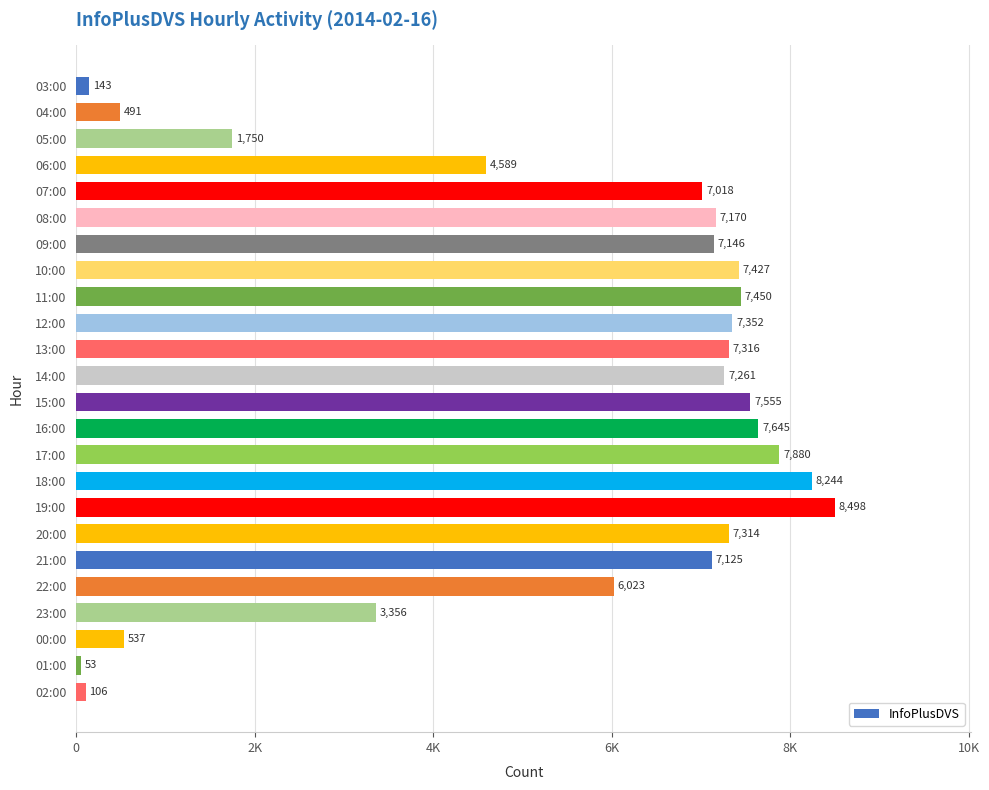

List the labels in order of value, largest first.

19:00, 18:00, 17:00, 16:00, 15:00, 11:00, 10:00, 12:00, 13:00, 20:00, 14:00, 08:00, 09:00, 21:00, 07:00, 22:00, 06:00, 23:00, 05:00, 00:00, 04:00, 03:00, 02:00, 01:00